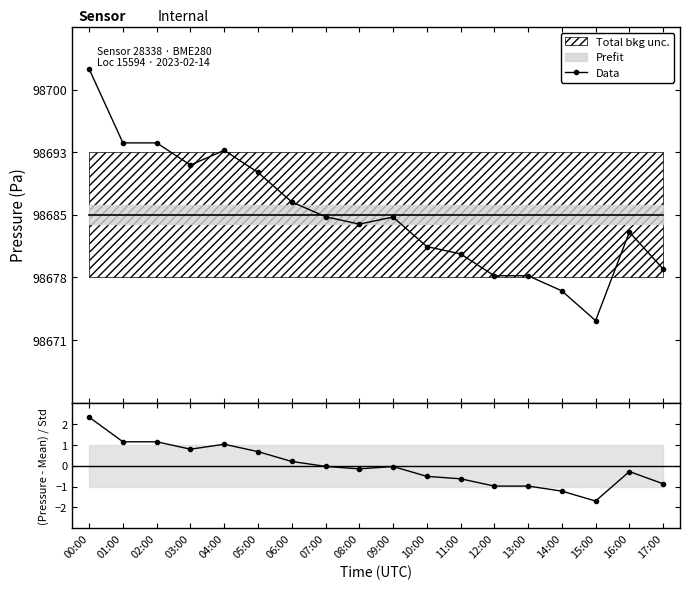

Rank the series at 00:00 from lowest to highest value.

(Pressure-Mean)/Std, Data